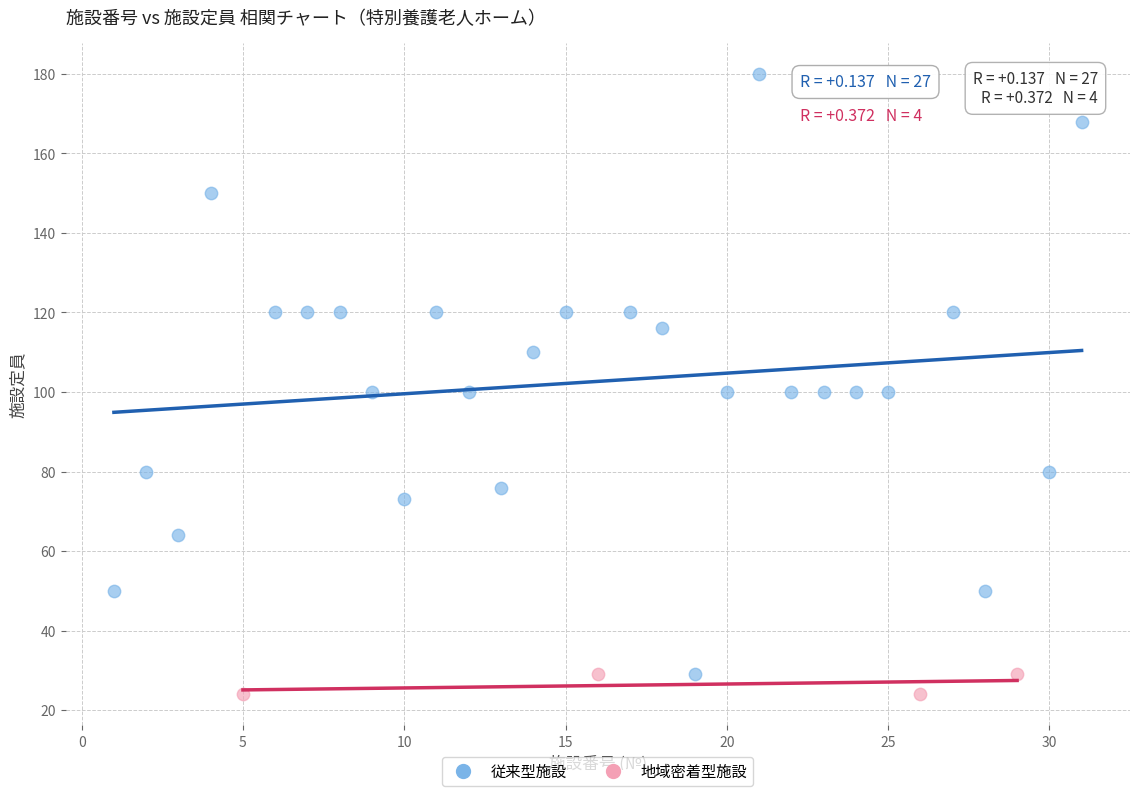

Which series has the widest spread of Y values?

従来型施設